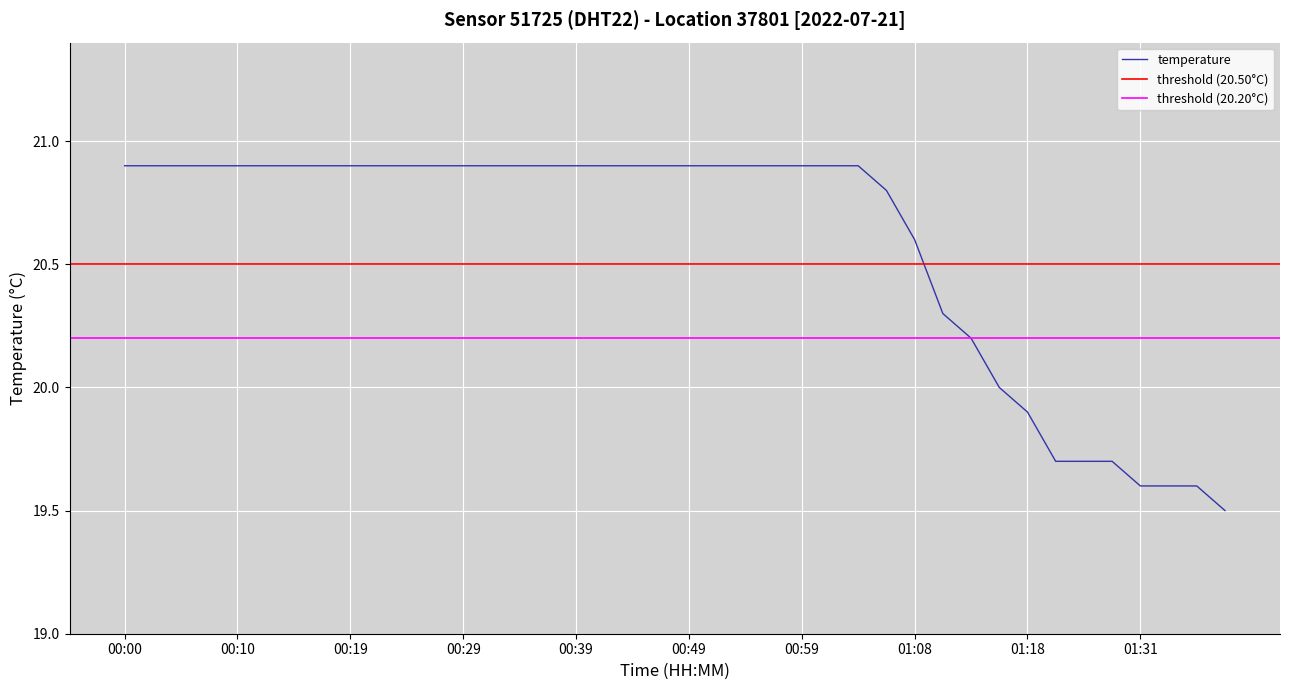

What is the minimum value shown in the chart?

19.5